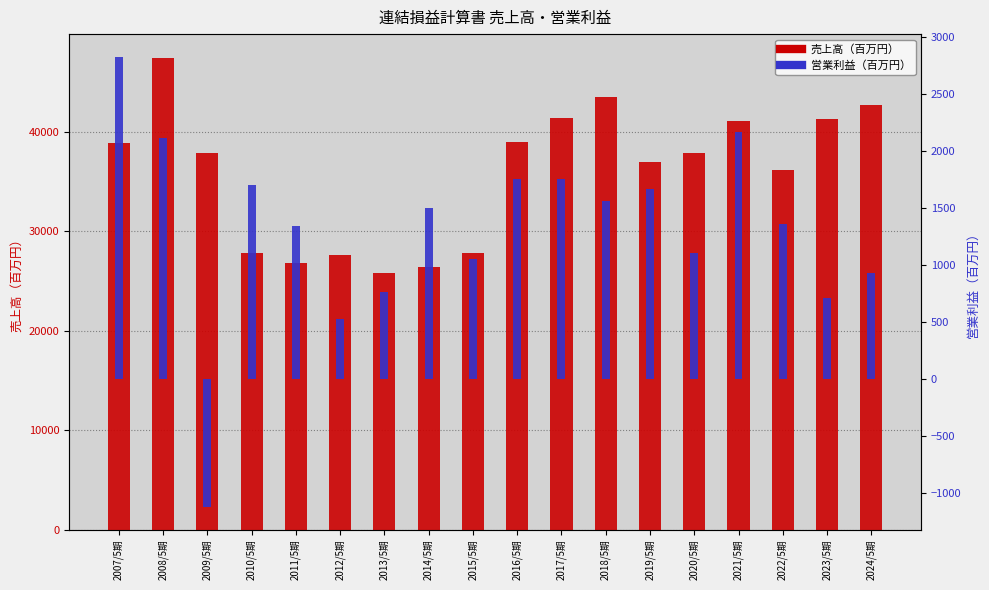

Rank the series at 2022/5期 from lowest to highest value.

営業利益, 売上高